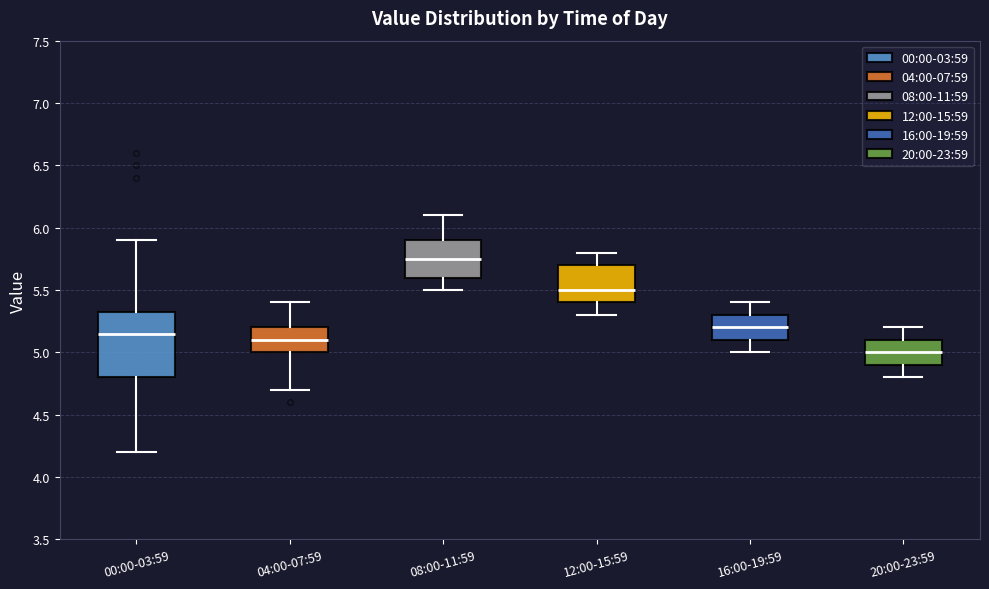

Reading left to right, read every box against the y-axis: the position of its median line, the range the box covers, and the ends of its whiskers. The values are not printed on the chart, so give them approximately, as read against the axis.

00:00-03:59: median 5.15, box 4.80 to 5.35, whiskers 4.20 to 5.90
04:00-07:59: median 5.10, box 5.00 to 5.20, whiskers 4.70 to 5.40
08:00-11:59: median 5.75, box 5.60 to 5.90, whiskers 5.50 to 6.10
12:00-15:59: median 5.50, box 5.40 to 5.70, whiskers 5.30 to 5.80
16:00-19:59: median 5.20, box 5.10 to 5.30, whiskers 5.00 to 5.40
20:00-23:59: median 5.00, box 4.90 to 5.10, whiskers 4.80 to 5.20